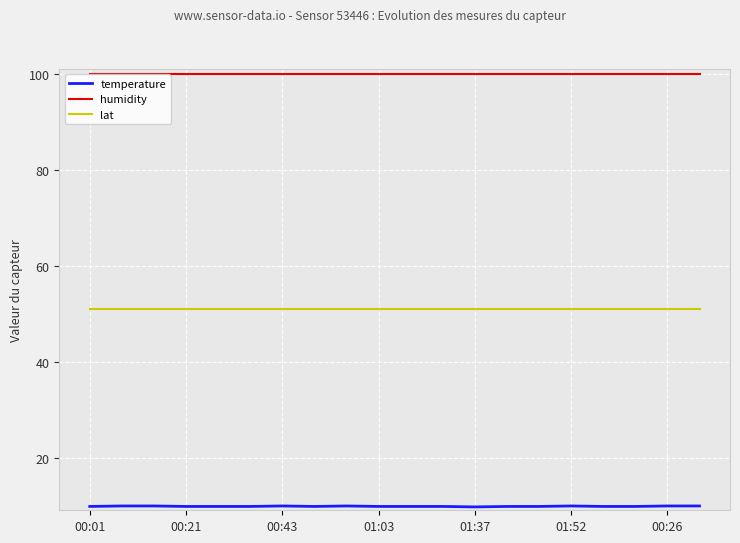

True or false: humidity and lat cross at least once.

False